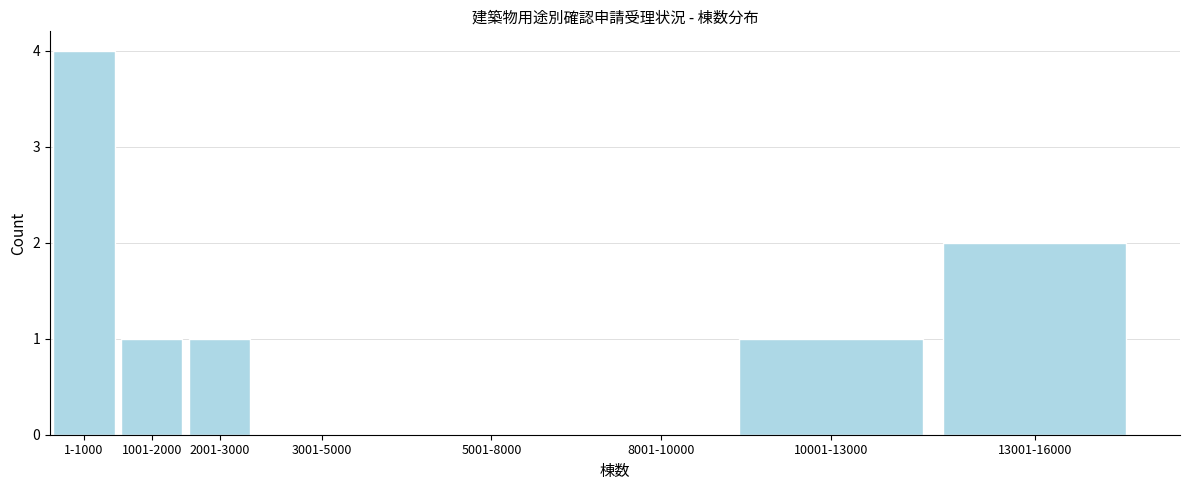

Reading left to right, list all the values displayed in this chart.

1-1000=4	1001-2000=1	2001-3000=1	3001-5000=0	5001-8000=0	8001-10000=0	10001-13000=1	13001-16000=2